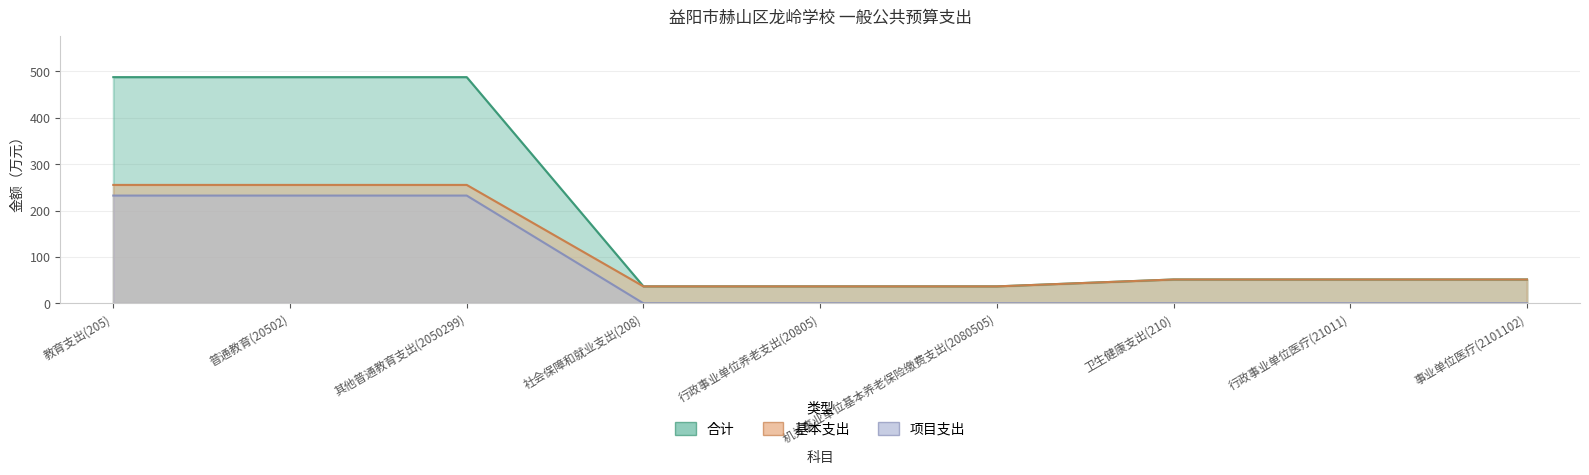

Between 行政事业单位医疗(21011) and 教育支出(205), which is larger?

教育支出(205)